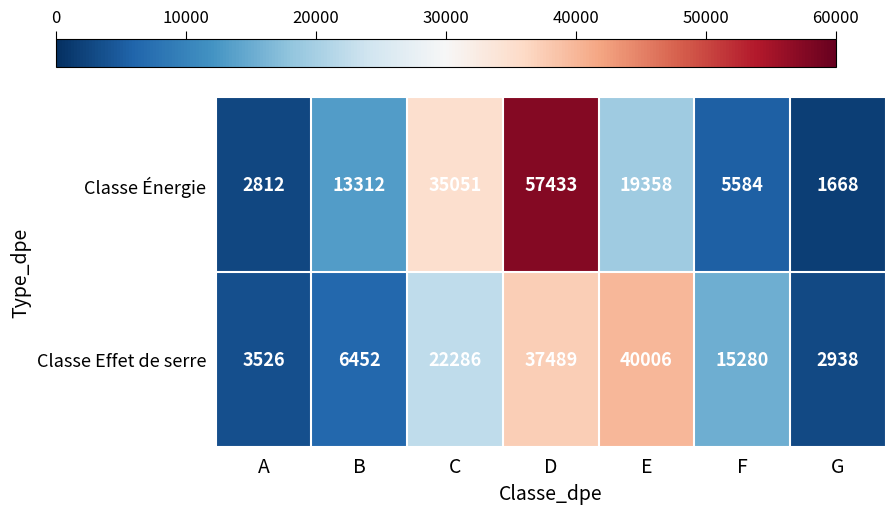

List the series in order of their peak value, lowest first.

Classe Effet de serre, Classe Énergie